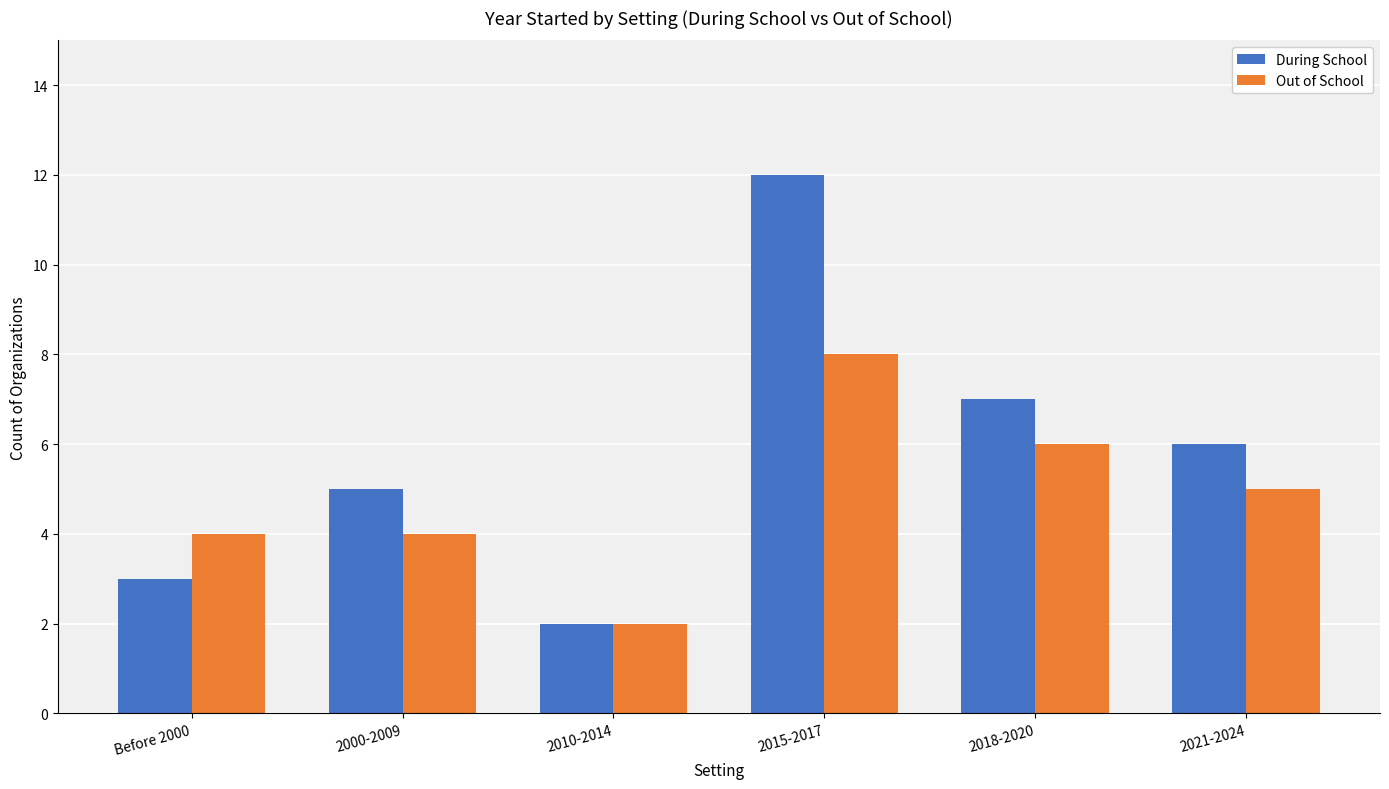

At 2015-2017, list the series in order from largest to smallest.

During School, Out of School